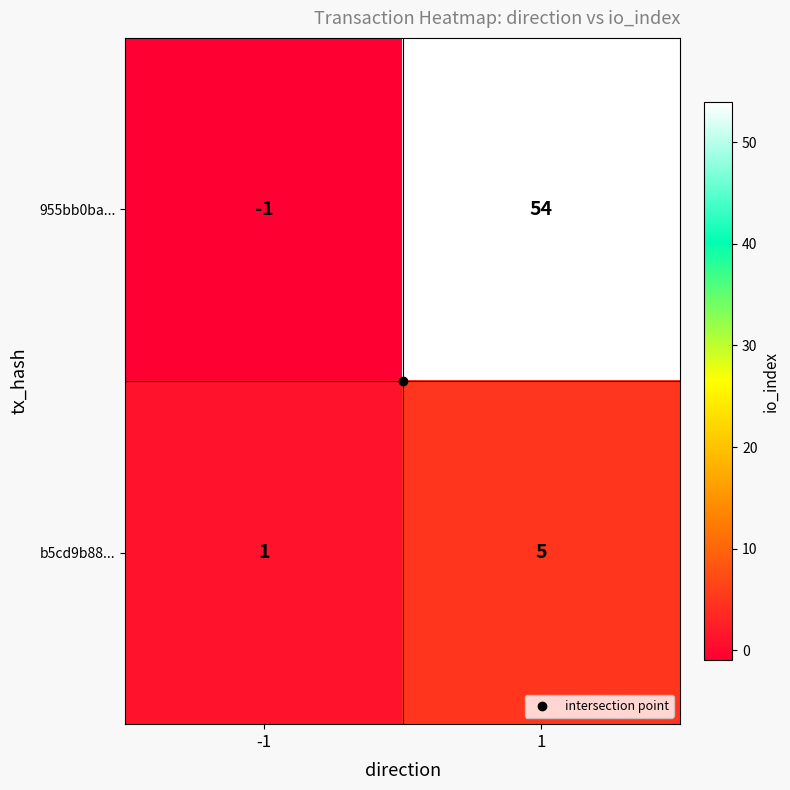

What is the maximum value for 955bb0ba...?

54